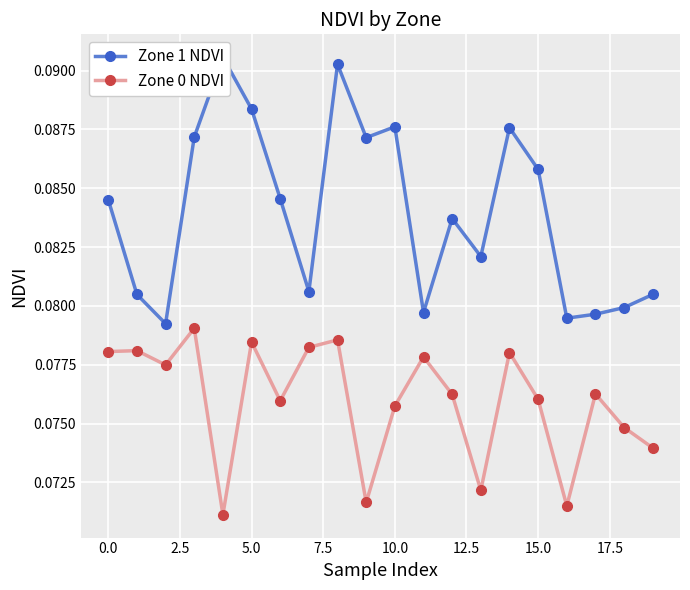

Count the Zone 0 NDVI values in the range 0 to 1.

20